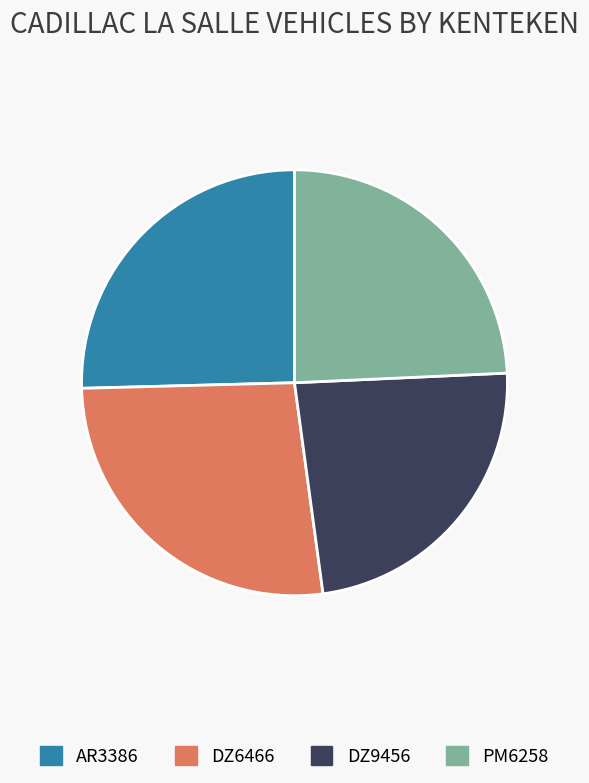

Which has a higher value, DZ9456 or AR3386?

AR3386